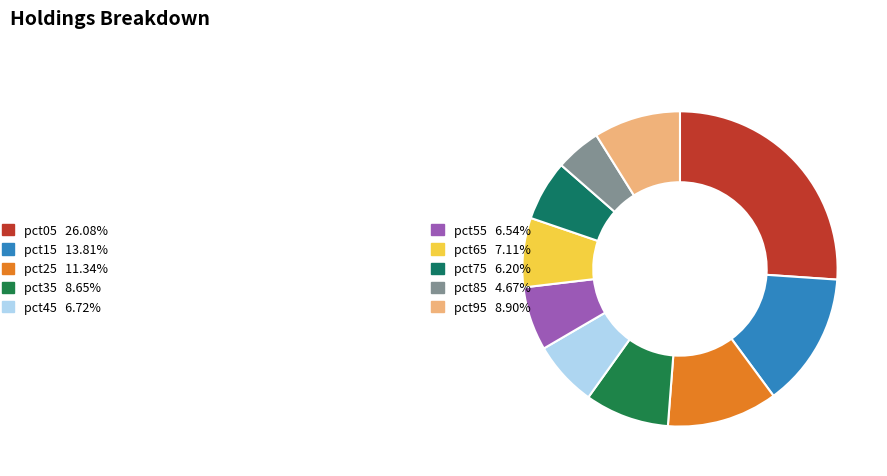

Which category has the biggest portion of the pie?

pct05